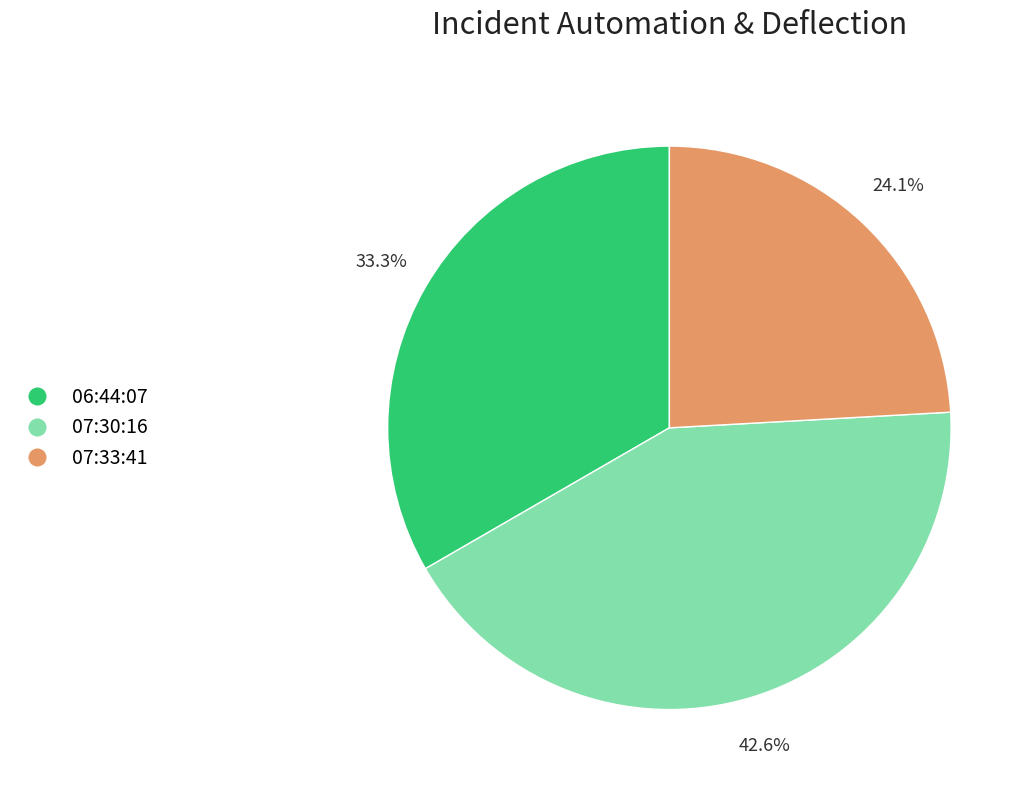

Does any single category account for the majority?

No